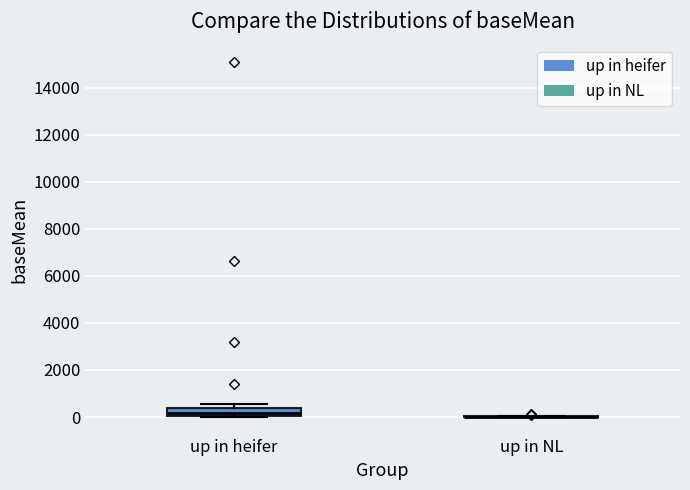

Reading left to right, read every box against the y-axis: the position of its median line, the range the box covers, and the ends of its whiskers. The values are not printed on the chart, so give them approximately, as read against the axis.

up in heifer: median 200, box 0 to 400, whiskers 0 to 600
up in NL: box collapsed to a line at 0, whiskers 0 to 0